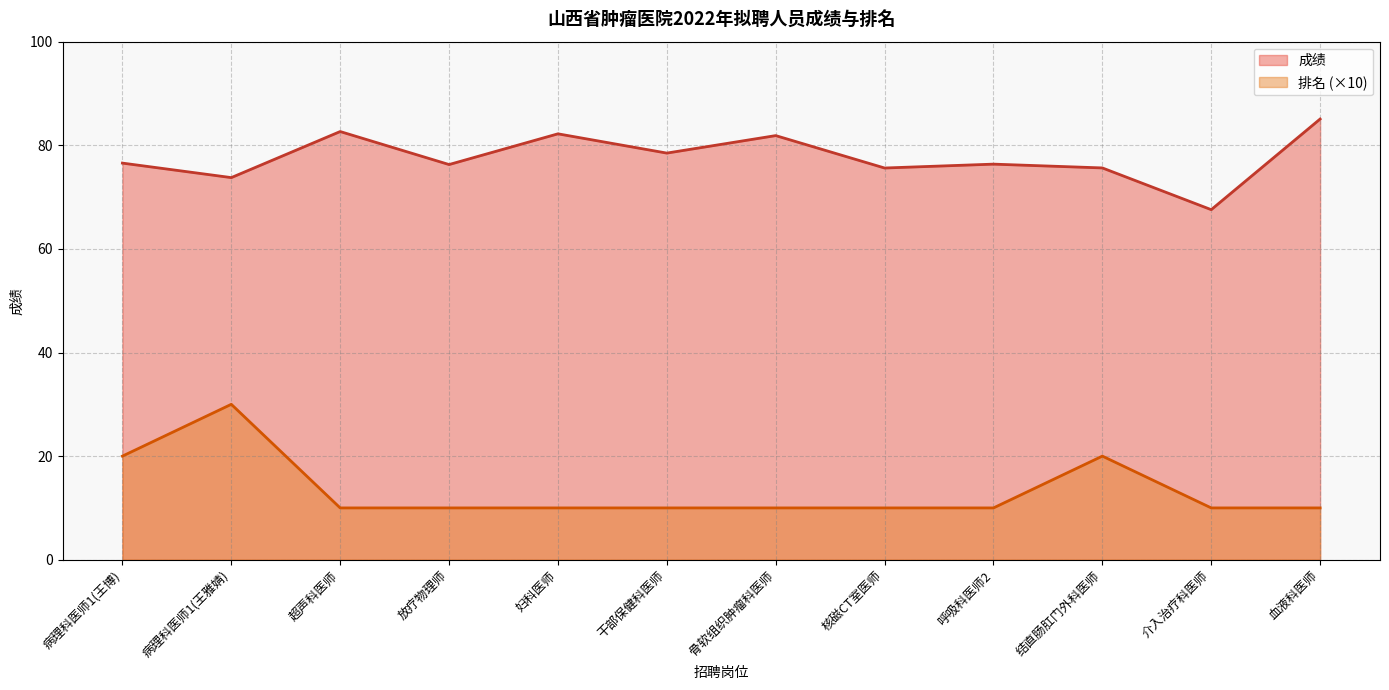

What is the difference between the maximum and minimum values in the 排名 series?

20.0